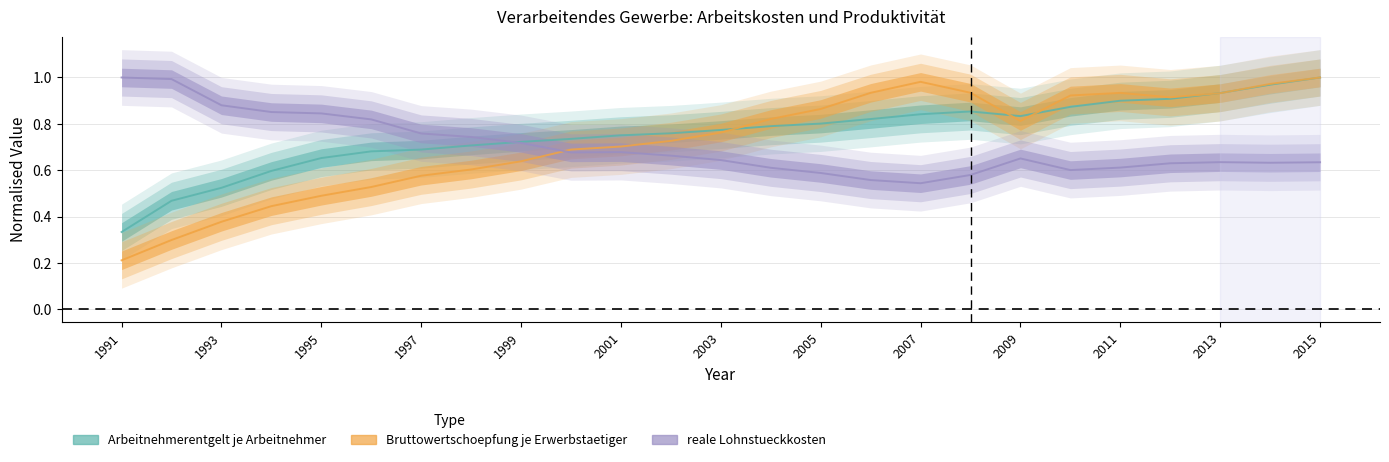

Reading right to left, extract all data points from this chart.

Arbeitnehmerentgelt je Arbeitnehmer: 2015=1.0	2014=1.0	2013=0.9	2012=0.9	2011=0.9	2010=0.9	2009=0.8	2008=0.9	2007=0.8	2006=0.8	2005=0.8	2004=0.8	2003=0.8	2002=0.8	2001=0.8	2000=0.7	1999=0.7	1998=0.7	1997=0.7	1996=0.7	1995=0.7	1994=0.6	1993=0.5	1992=0.5	1991=0.3
Bruttowertschoepfung je Erwerbstaetiger: 2015=1.0	2014=1.0	2013=0.9	2012=0.9	2011=0.9	2010=0.9	2009=0.8	2008=0.9	2007=1.0	2006=0.9	2005=0.9	2004=0.8	2003=0.8	2002=0.7	2001=0.7	2000=0.7	1999=0.6	1998=0.6	1997=0.6	1996=0.5	1995=0.5	1994=0.4	1993=0.4	1992=0.3	1991=0.2
reale Lohnstueckkosten: 2015=0.6	2014=0.6	2013=0.6	2012=0.6	2011=0.6	2010=0.6	2009=0.7	2008=0.6	2007=0.5	2006=0.6	2005=0.6	2004=0.6	2003=0.6	2002=0.7	2001=0.7	2000=0.7	1999=0.7	1998=0.7	1997=0.8	1996=0.8	1995=0.8	1994=0.9	1993=0.9	1992=1.0	1991=1.0